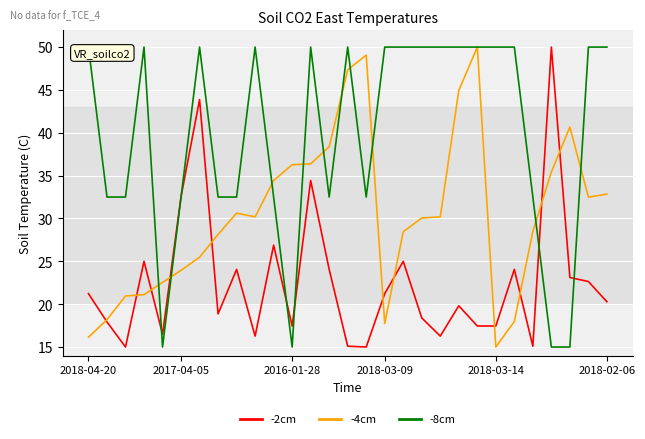

What is the minimum value for -8cm?

15.0